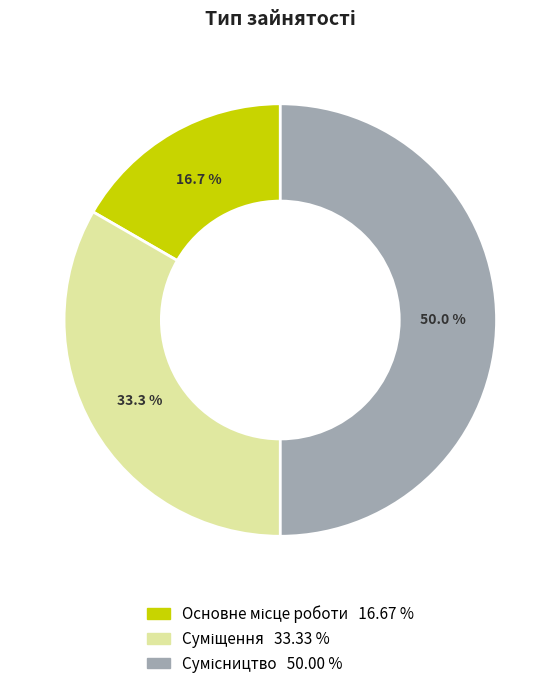

To the nearest percent, what is the combined percentage of Основне місце роботи and Сумісництво?

67%